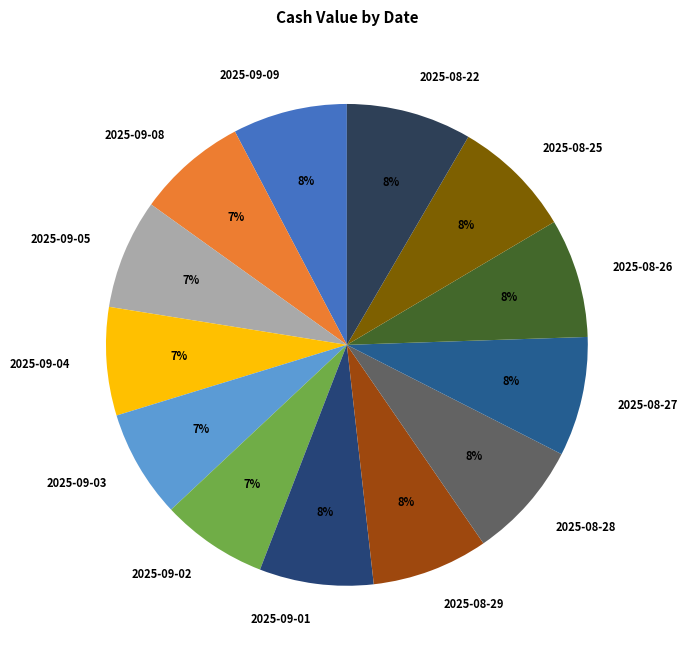

Is it true that 2025-09-09 is 8% of the pie?

True